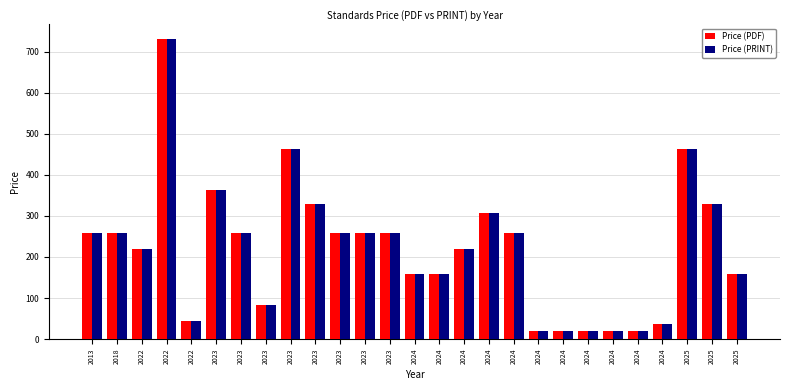

Between 2023 and 2025, which series saw the biggest shift?

Price (PDF)